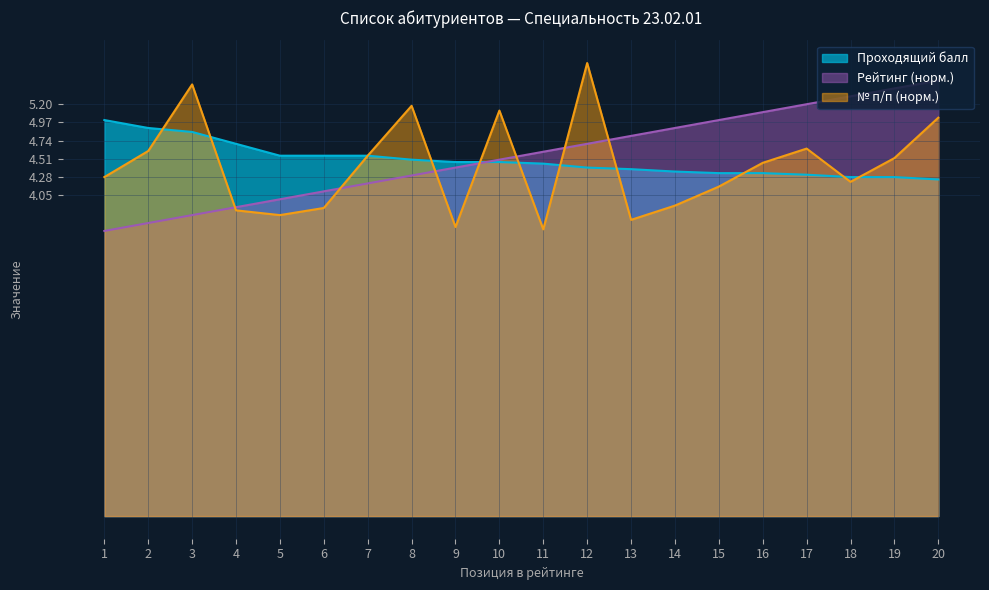

List the series in order of their overall mean, lowest first.

№ п/п (норм.), Проходящий балл, Рейтинг (норм.)